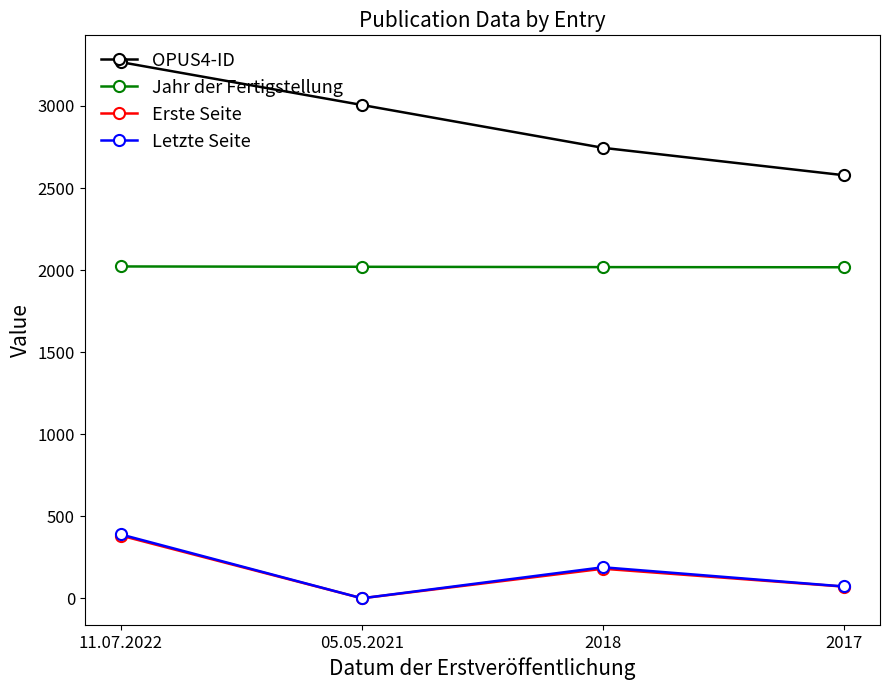

Which series has the largest total across all categories?

OPUS4-ID